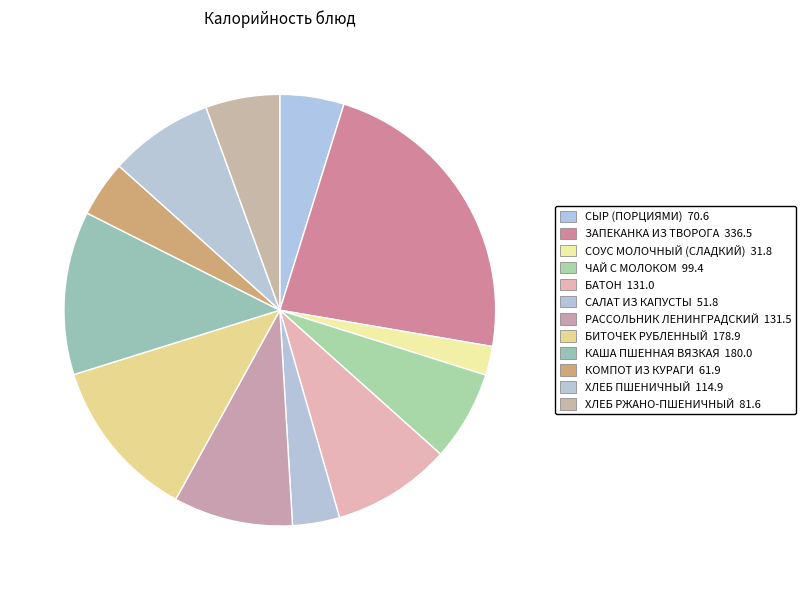

Does ХЛЕБ ПШЕНИЧНЫЙ represent more than half of the total?

No